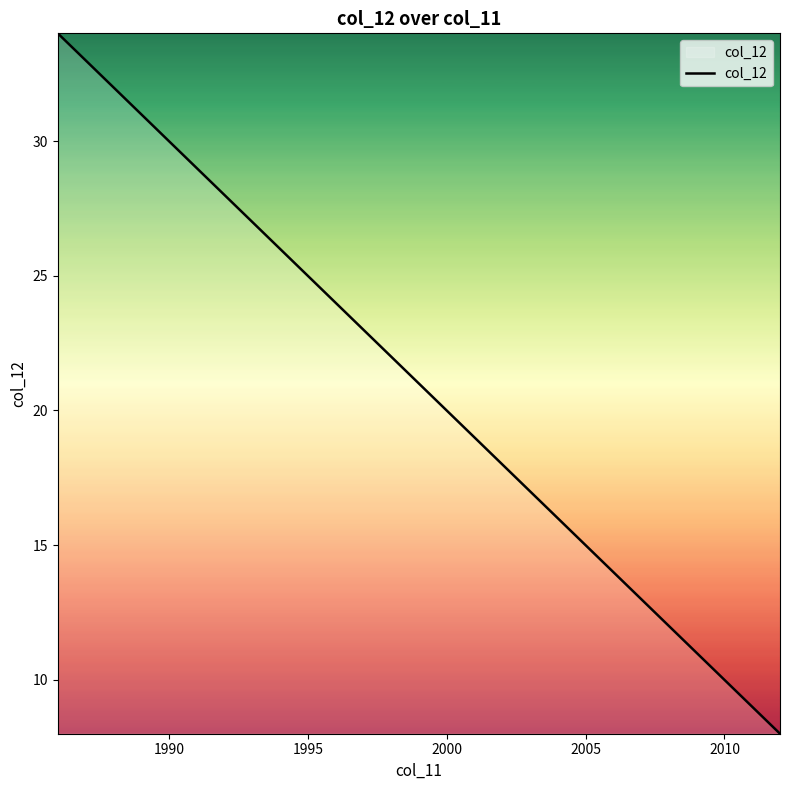

What is the difference between the maximum and minimum values?

26